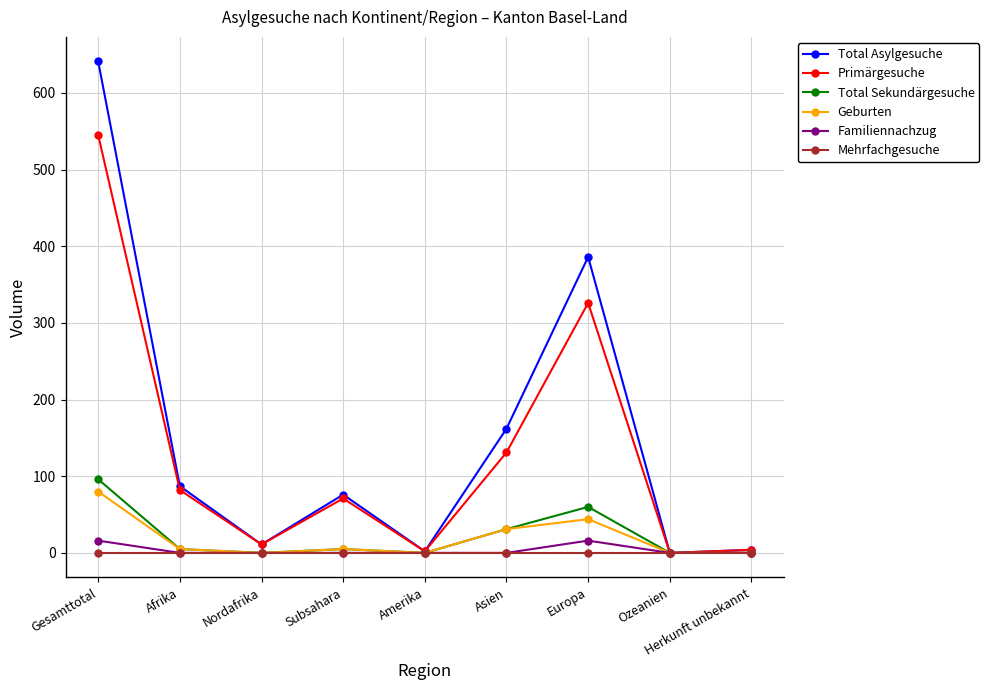

What is the total value across all series at Asien?

355